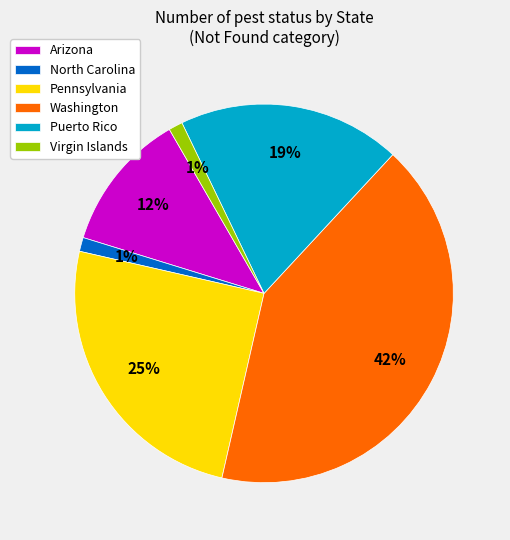

What percentage is the Arizona slice, to the nearest percent?

12%